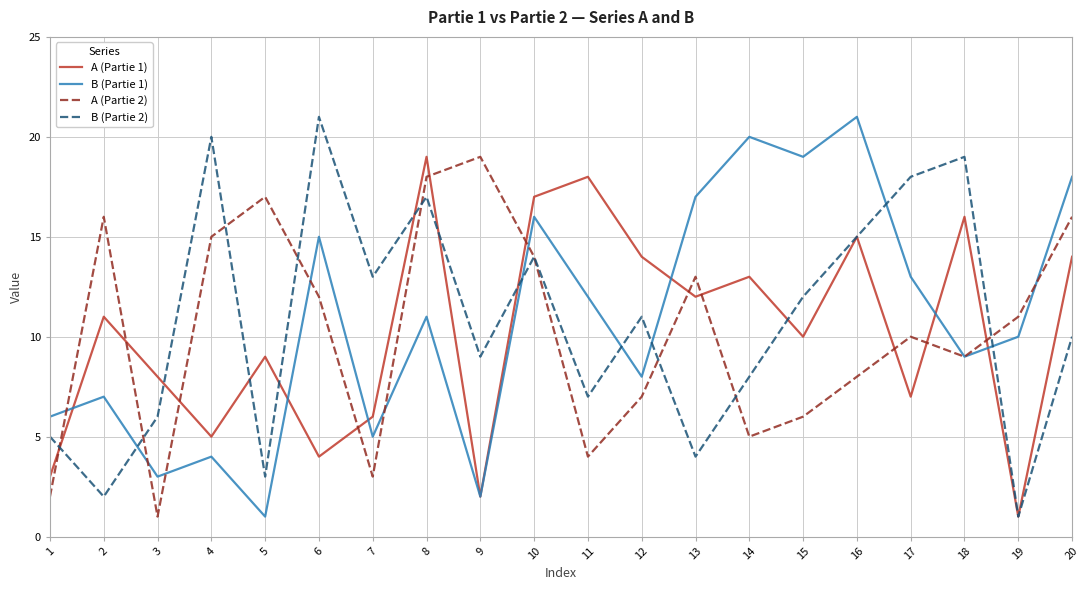

What is the sum of all A (Partie 1) values?

204